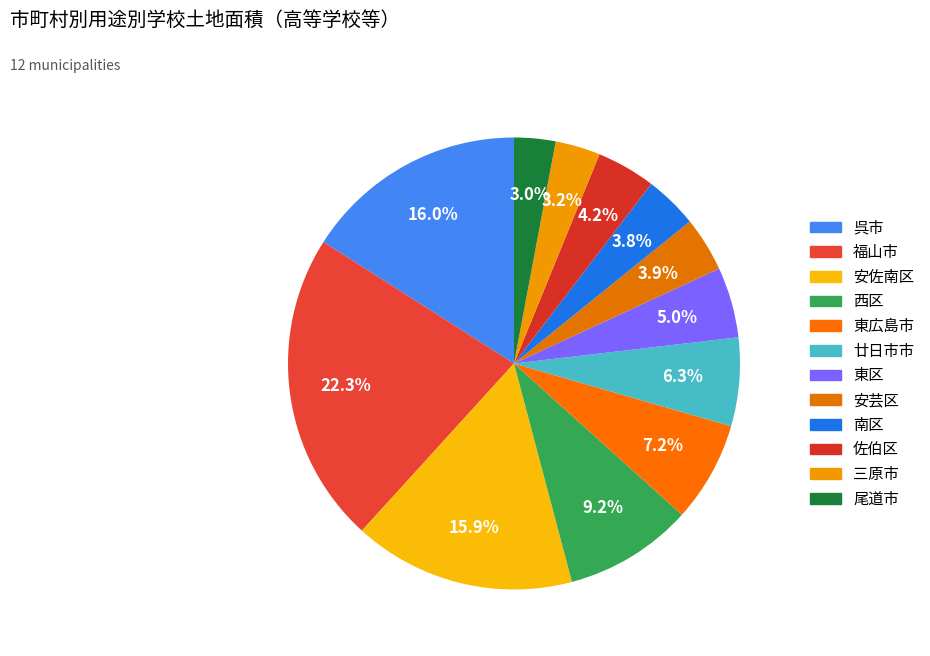

How many segments does this pie chart have?

12